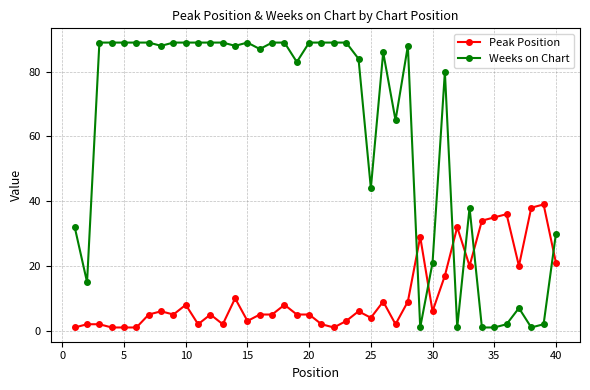

True or false: Weeks on Chart has more than 2 interior local peaks.

True